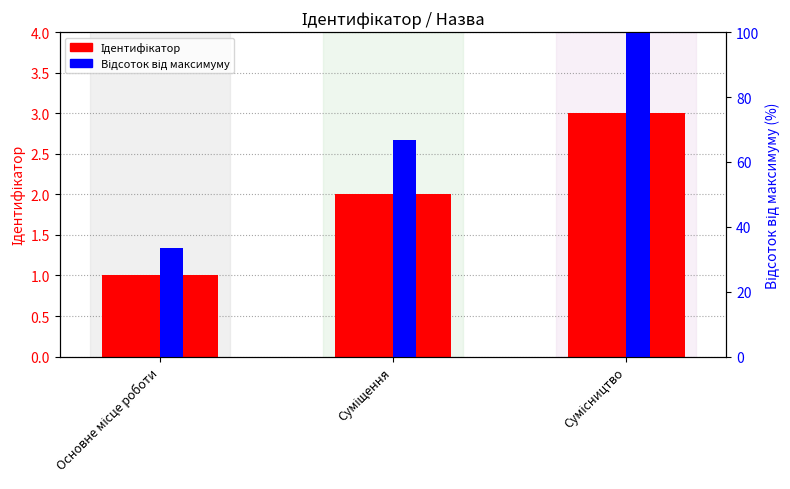

Reading left to right, what are all the values shown in this chart?

Ідентифікатор: 1.0	2.0	3.0
Відсоток від максимуму: 33.3	66.7	100.0